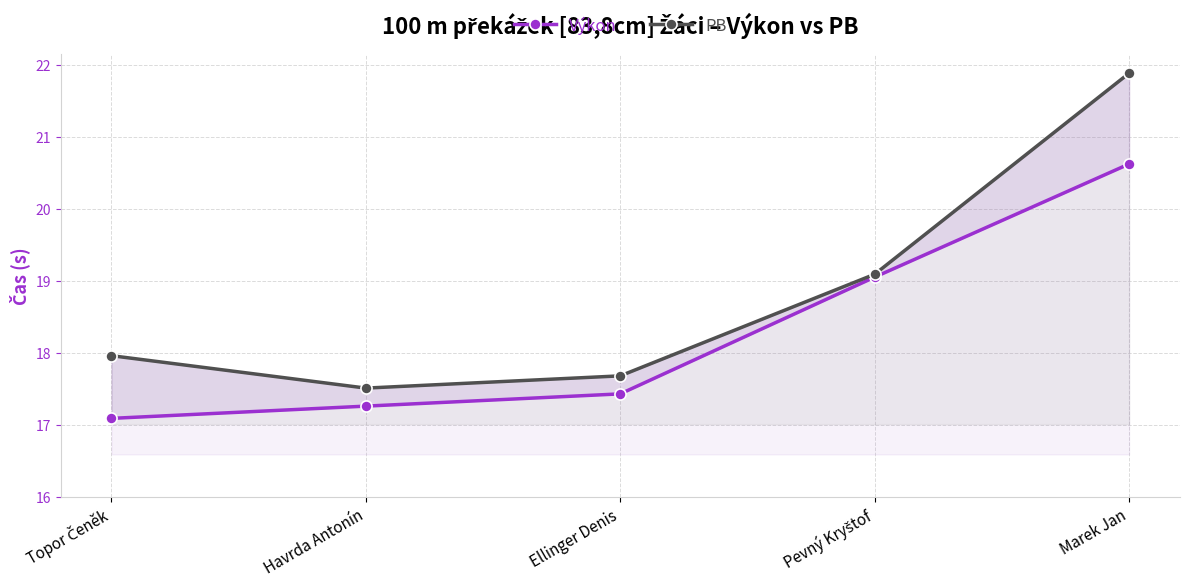

True or false: Výkon has more than 2 points higher than both neighbors.

False